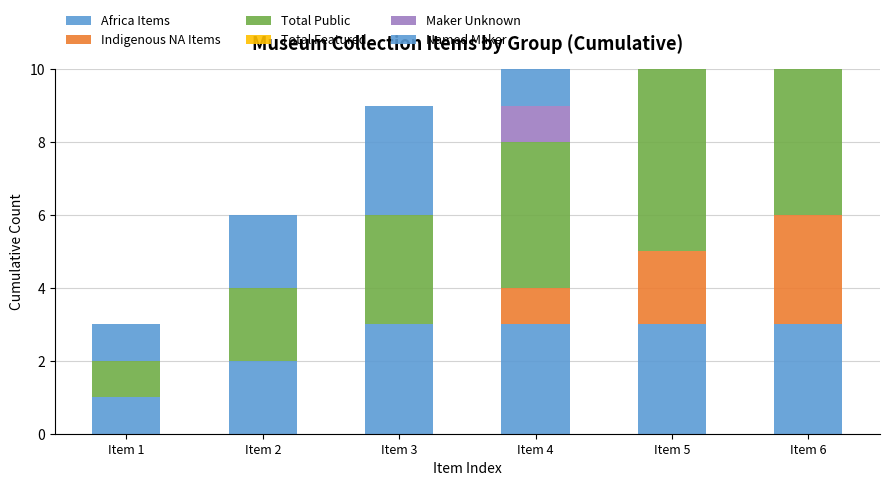

What is the highest value of the Maker Unknown series?

3